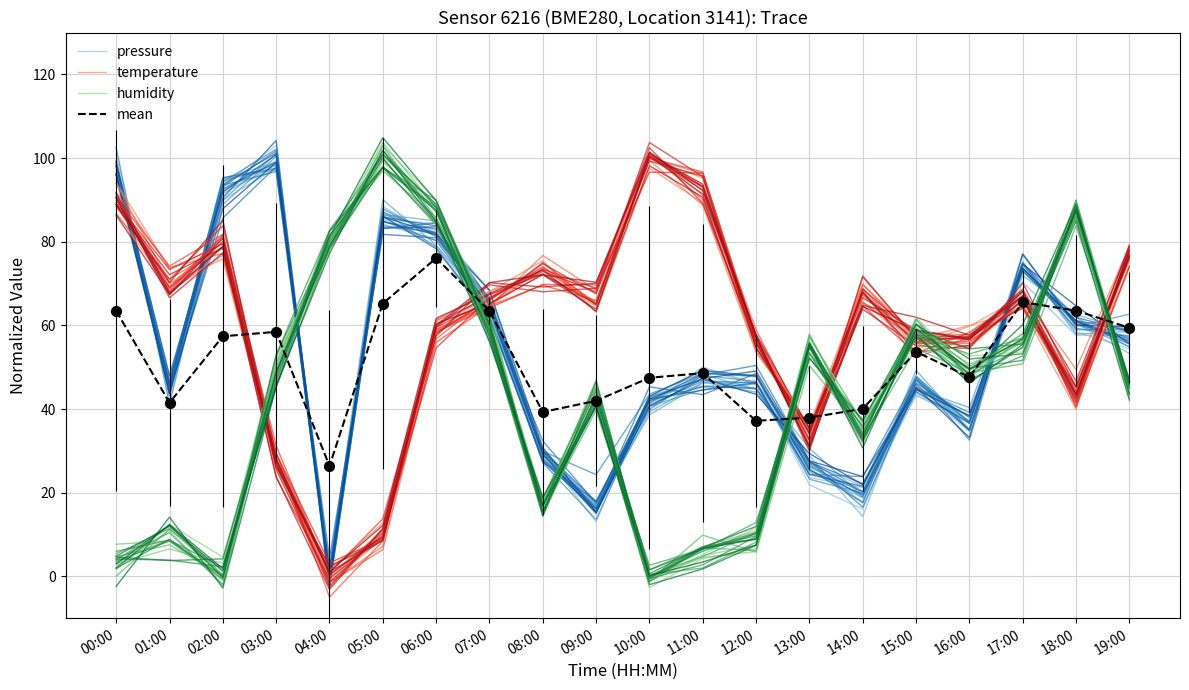

What is the total value across all series at 17:00?

264.7